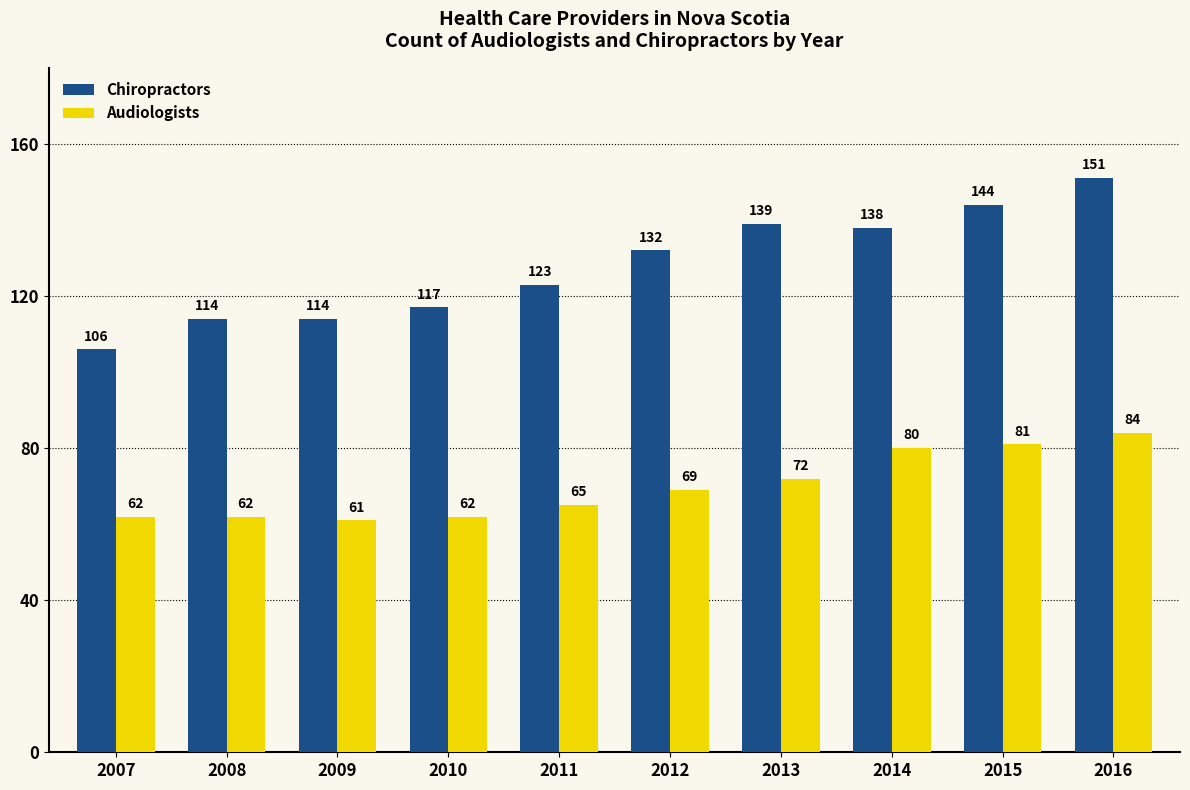

How many data points in Audiologists are less than 69?

5